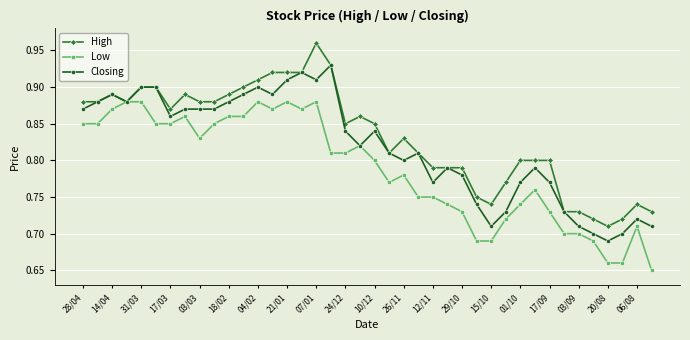

Which series has the largest total across all categories?

High